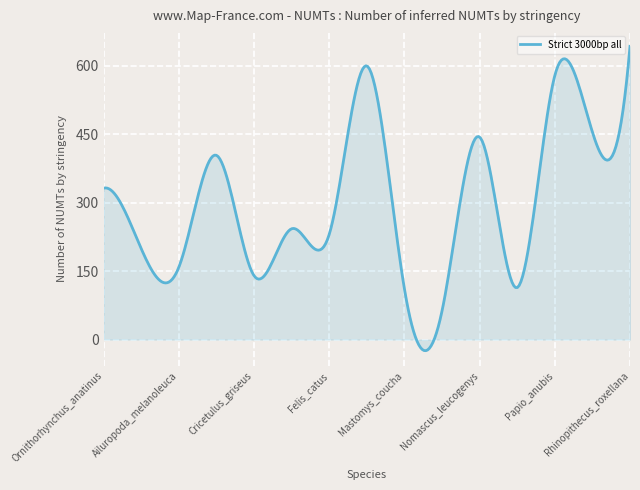

What is the greatest value displayed?

643.0